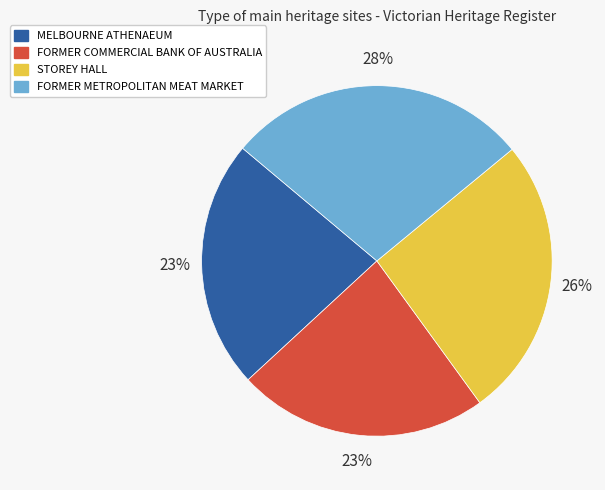

Count the number of slices in the pie.

4